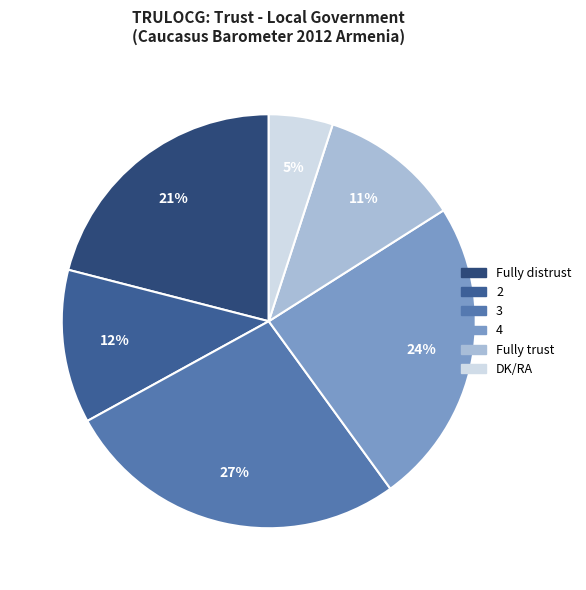

The 4 slice represents 24% of the pie. True or false?

True